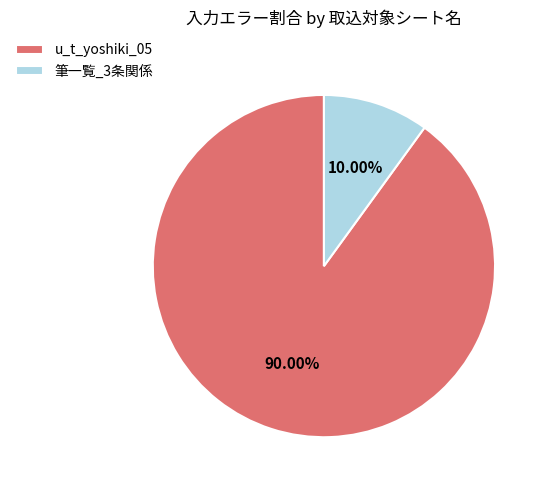

What is the total percentage of 筆一覧_3条関係 and u_t_yoshiki_05?

100.0%